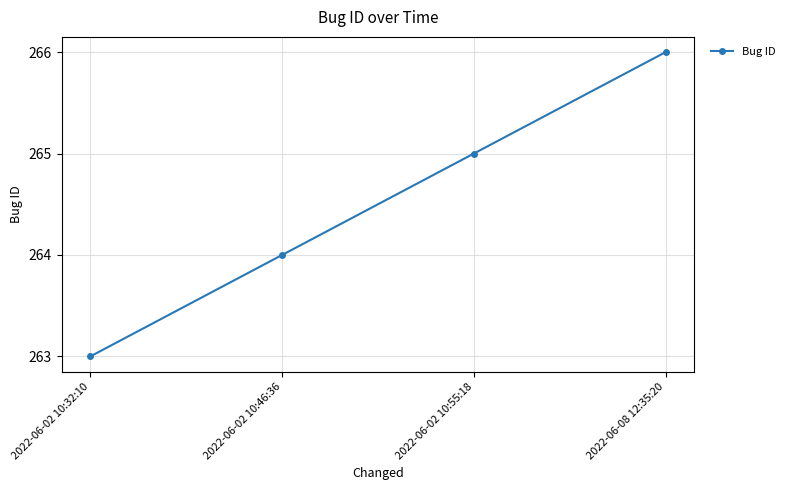

What is the approximate value at 2022-06-08 12:35:20?

266